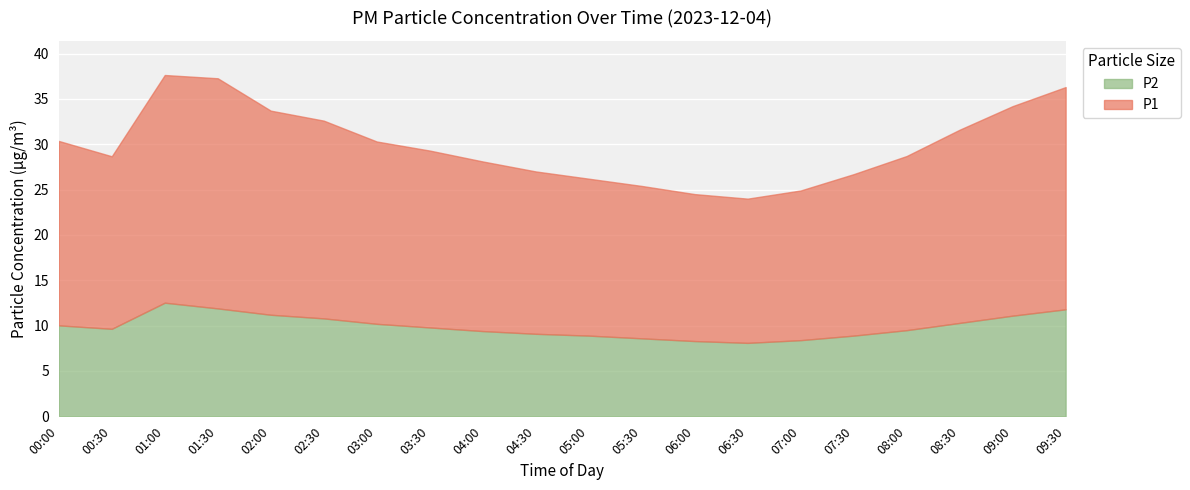

True or false: P2 has more than 2 points higher than both neighbors.

False